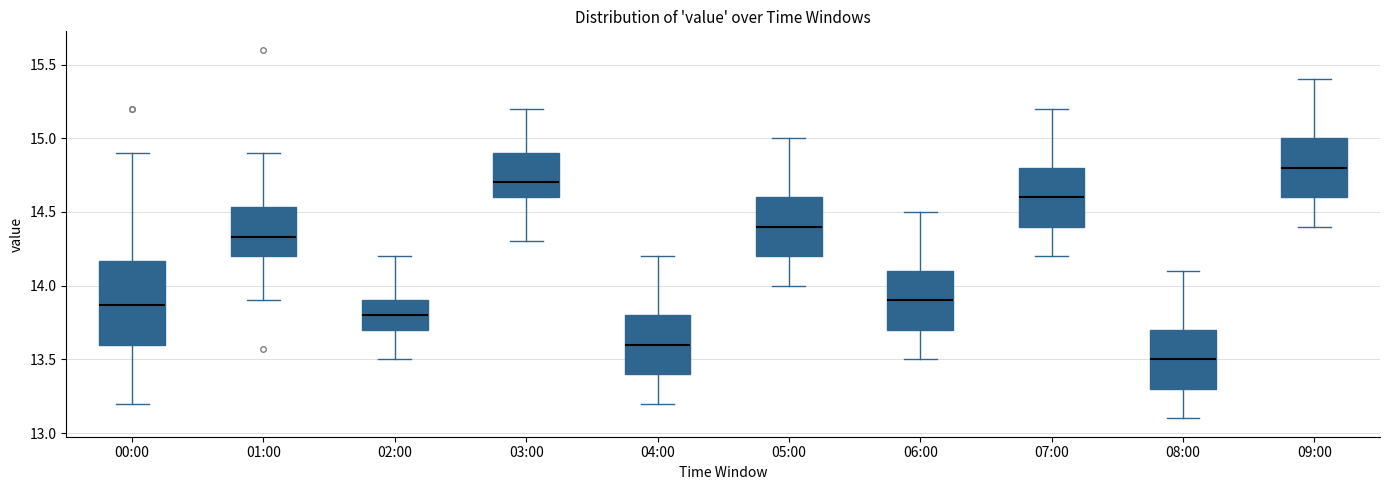

Where does the upper whisker of the box for 02:00 end on the y-axis? The values are not printed on the chart, so give them approximately, as read against the axis.

14.20